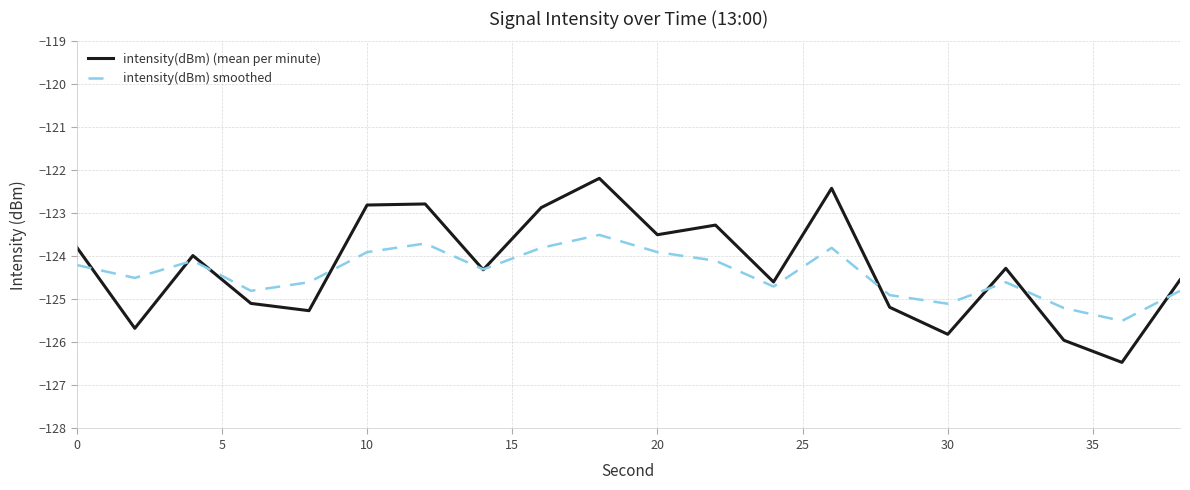

Does the chart have visible grid lines?

Yes